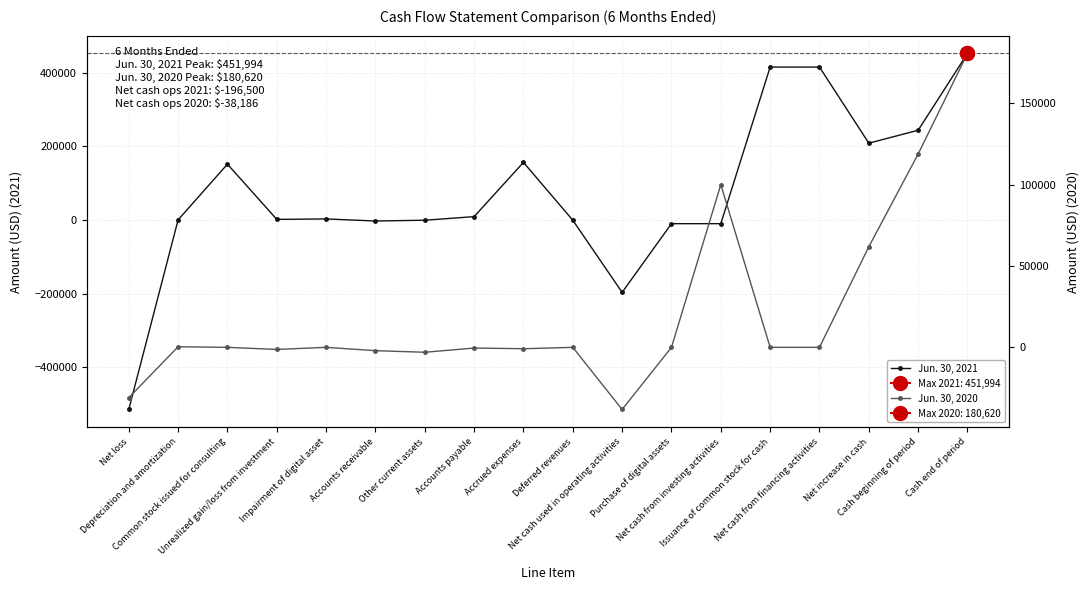

Count the number of data series in this chart.

2